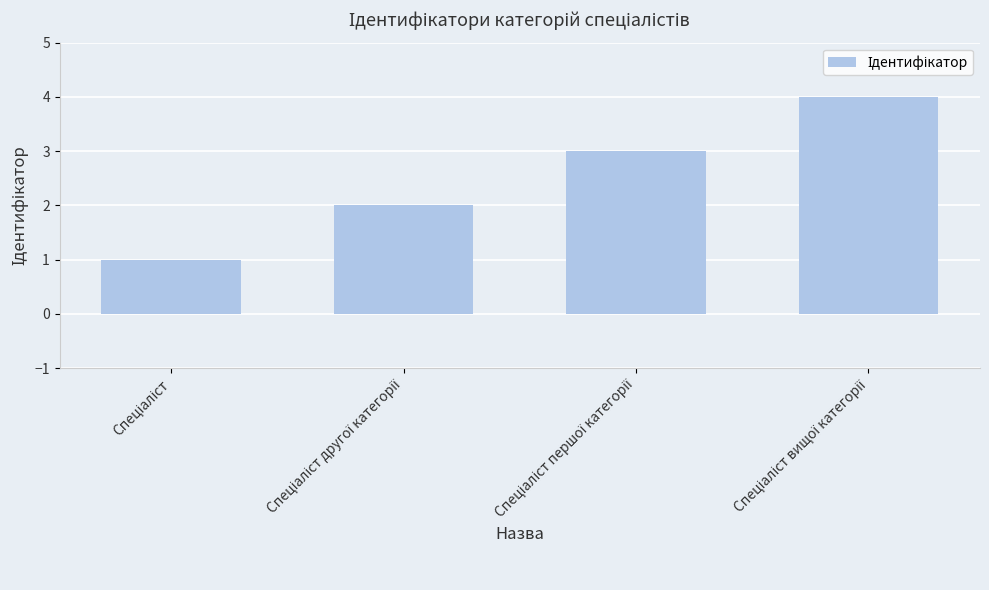

What is the maximum value shown in the chart?

4